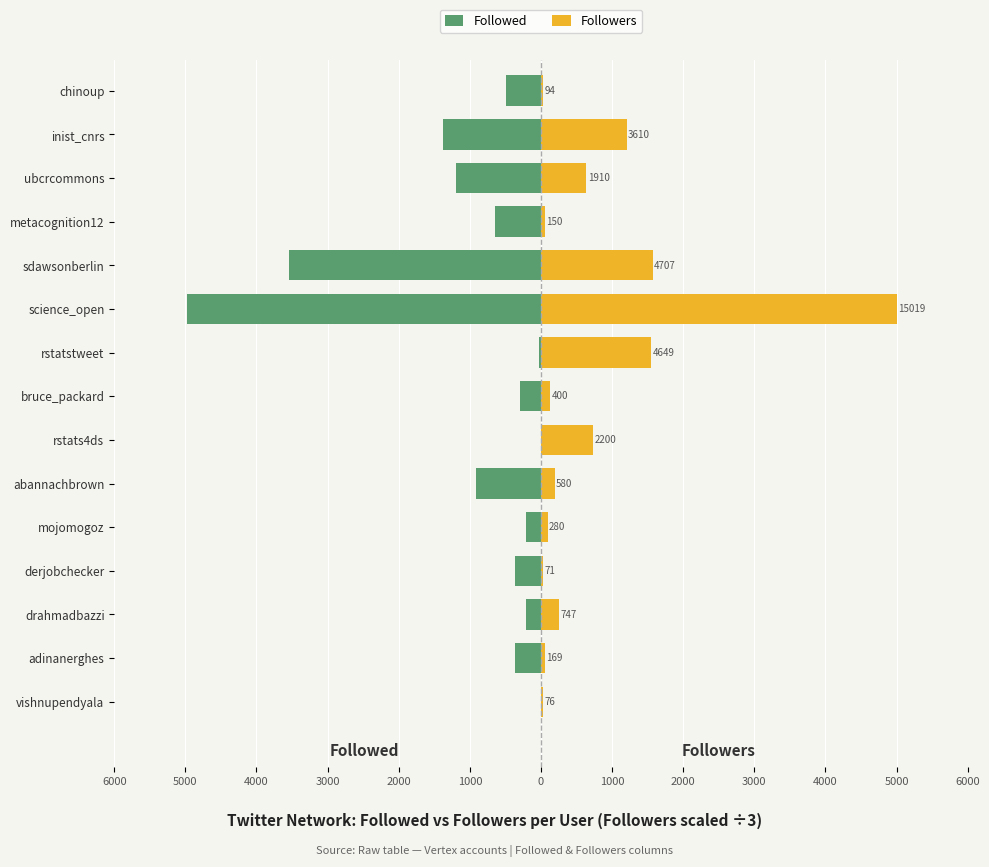

What is the difference between the maximum and minimum values in the Followed series?

4976.0